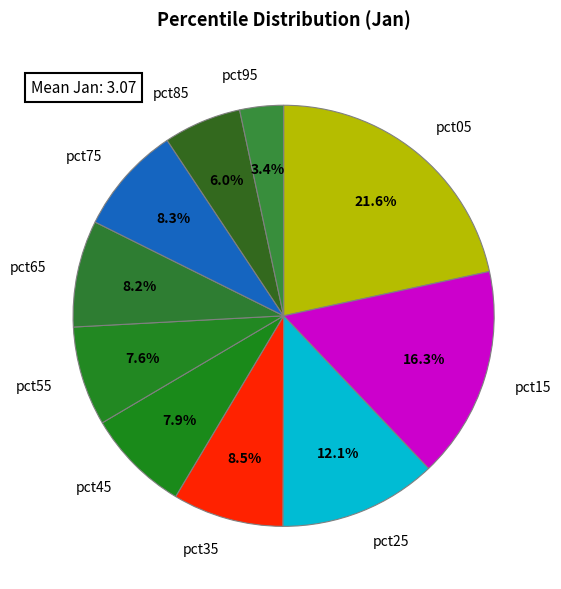

What is the total percentage of pct85 and pct65?

14.2%